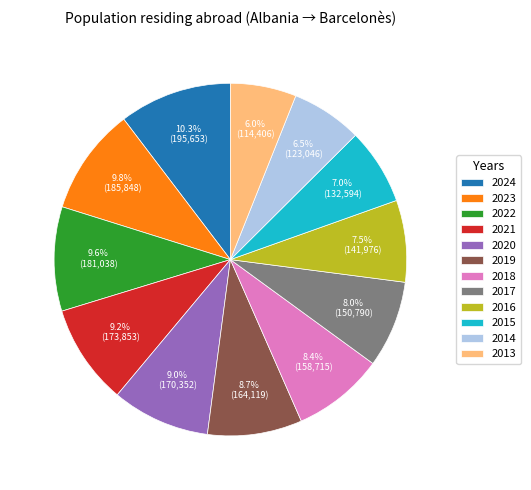

What is the ratio of the value at 2018 to the value at 2021?

0.9